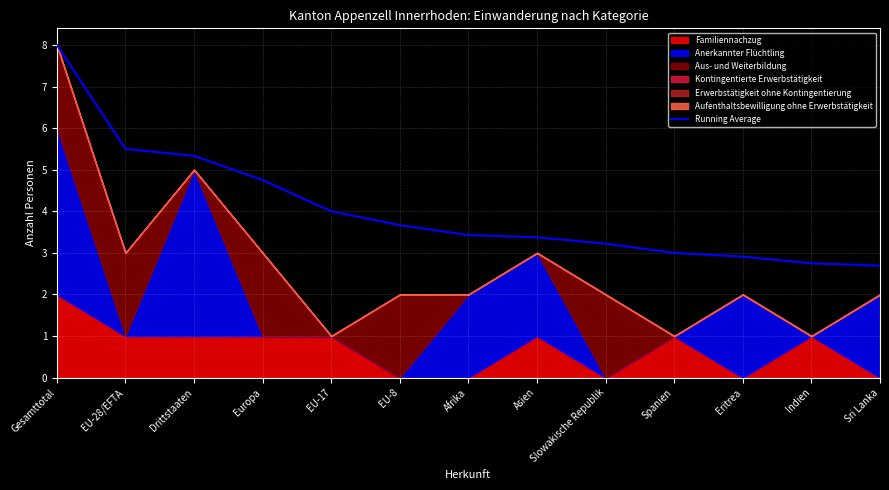

The Running Average series shows 4.5 at Indien. True or false?

False